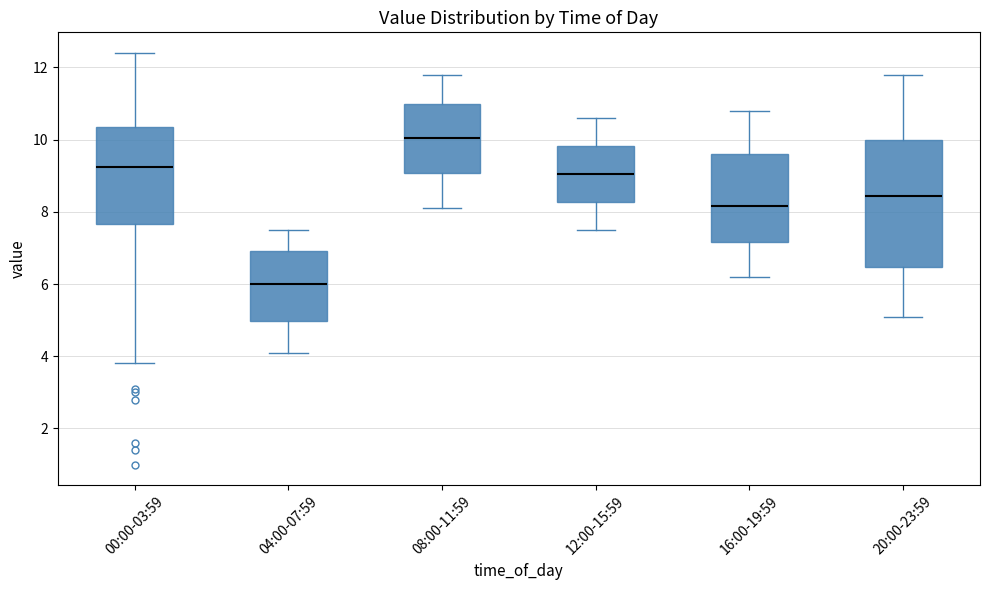

Reading left to right, transcribe this box plot: for each box, give where its median line is, the range the box spans, and where its two whiskers end, as read against the y-axis. The values are not printed on the chart, so give them approximately, as read against the axis.

00:00-03:59: median 9.2, box 7.6 to 10.4, whiskers 3.8 to 12.4
04:00-07:59: median 6.0, box 5.0 to 7.0, whiskers 4.2 to 7.6
08:00-11:59: median 10.0, box 9.0 to 11.0, whiskers 8.2 to 11.8
12:00-15:59: median 9.0, box 8.2 to 9.8, whiskers 7.6 to 10.6
16:00-19:59: median 8.2, box 7.2 to 9.6, whiskers 6.2 to 10.8
20:00-23:59: median 8.4, box 6.4 to 10.0, whiskers 5.2 to 11.8